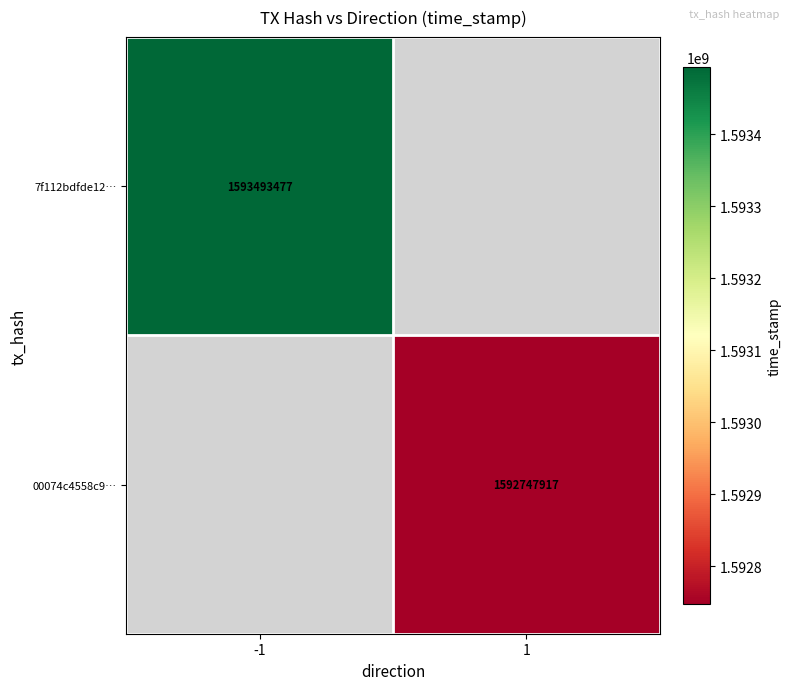

The value of 7f112bdfde12… at -1 is 1593493477. True or false?

True